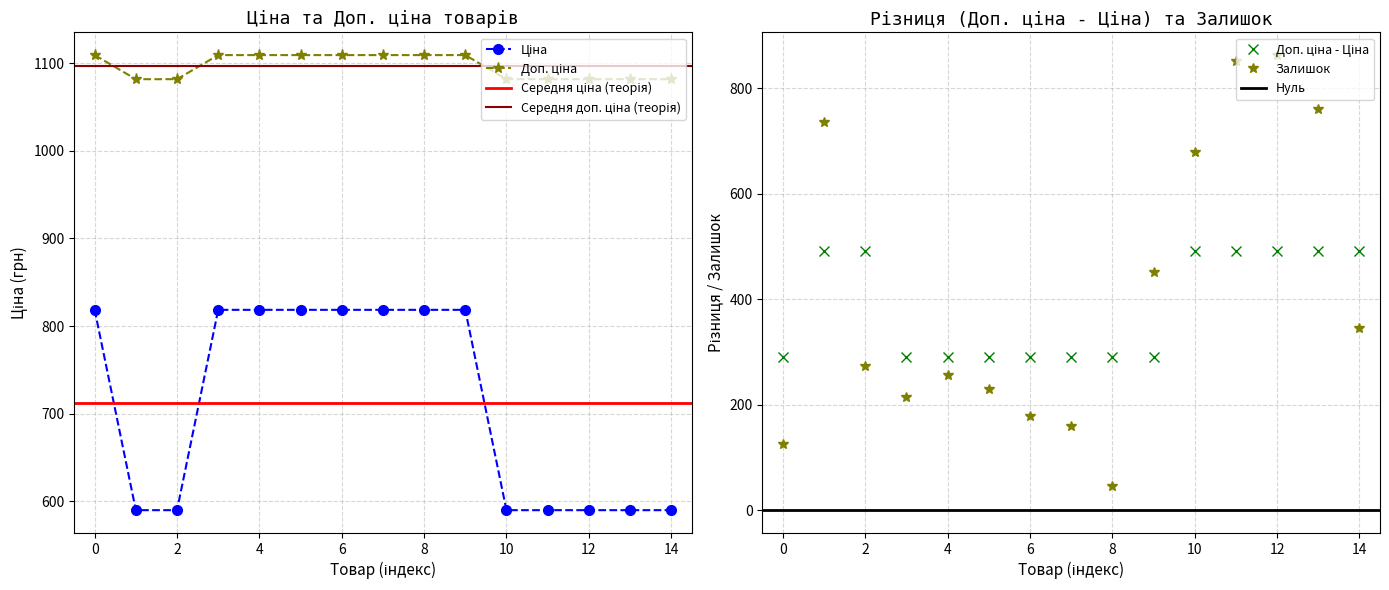

Which series has the largest total across all categories?

Доп. ціна